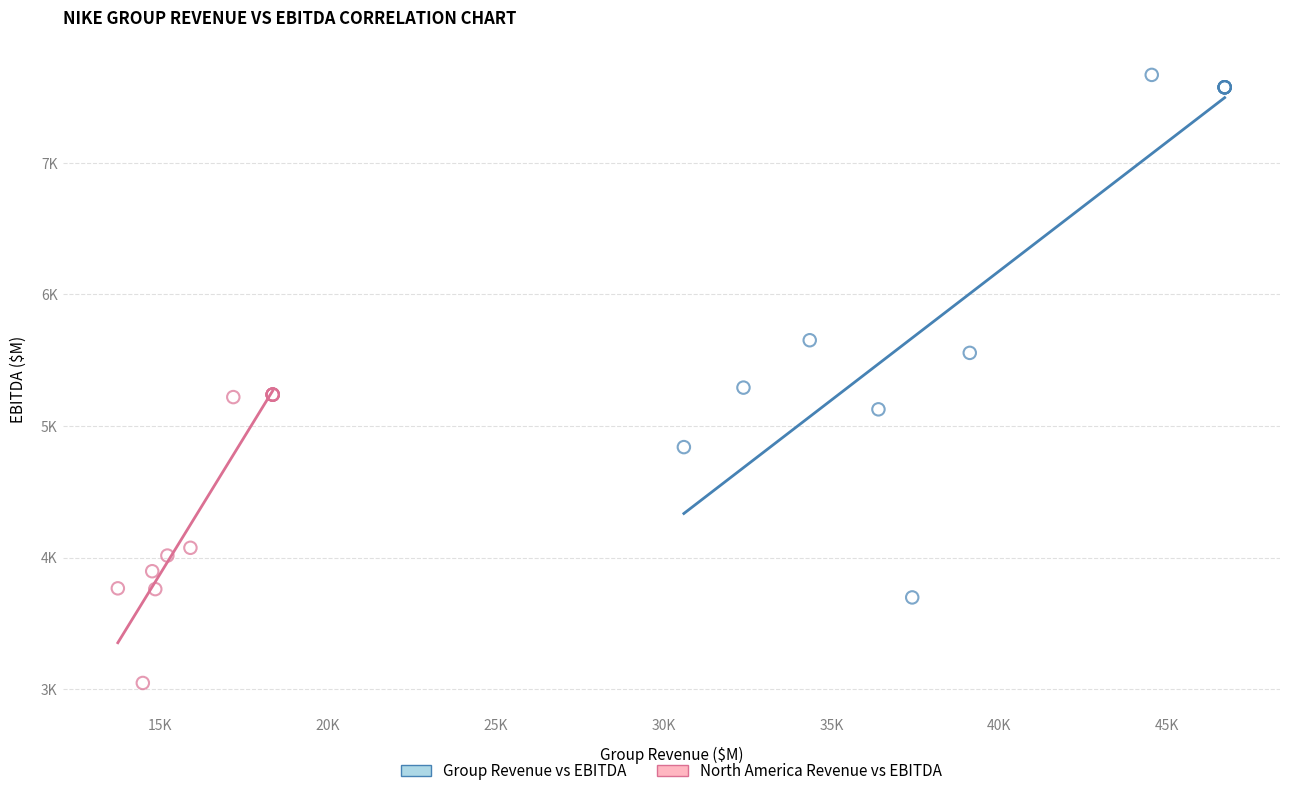

What are all the series names shown in the legend?

Group Revenue vs EBITDA, North America Revenue vs EBITDA